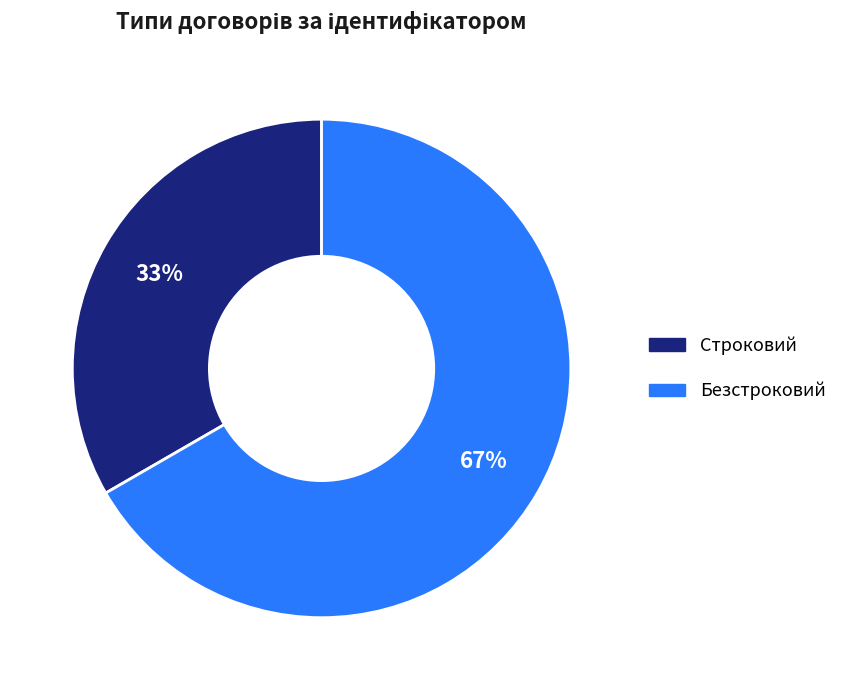

Is the sum of Безстроковий and Строковий greater than half?

Yes